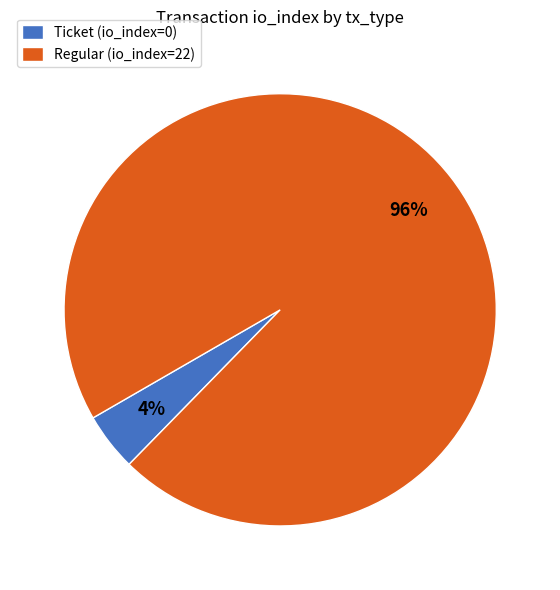

Which slice represents more than half of the pie?

Regular (io_index=22)